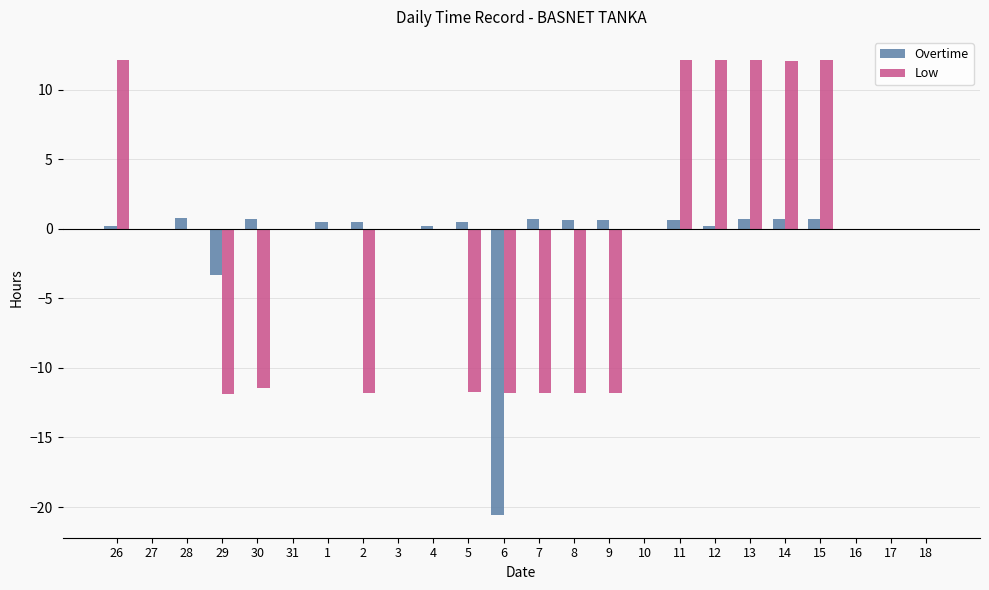

What is the sum of all Overtime values?

-15.5